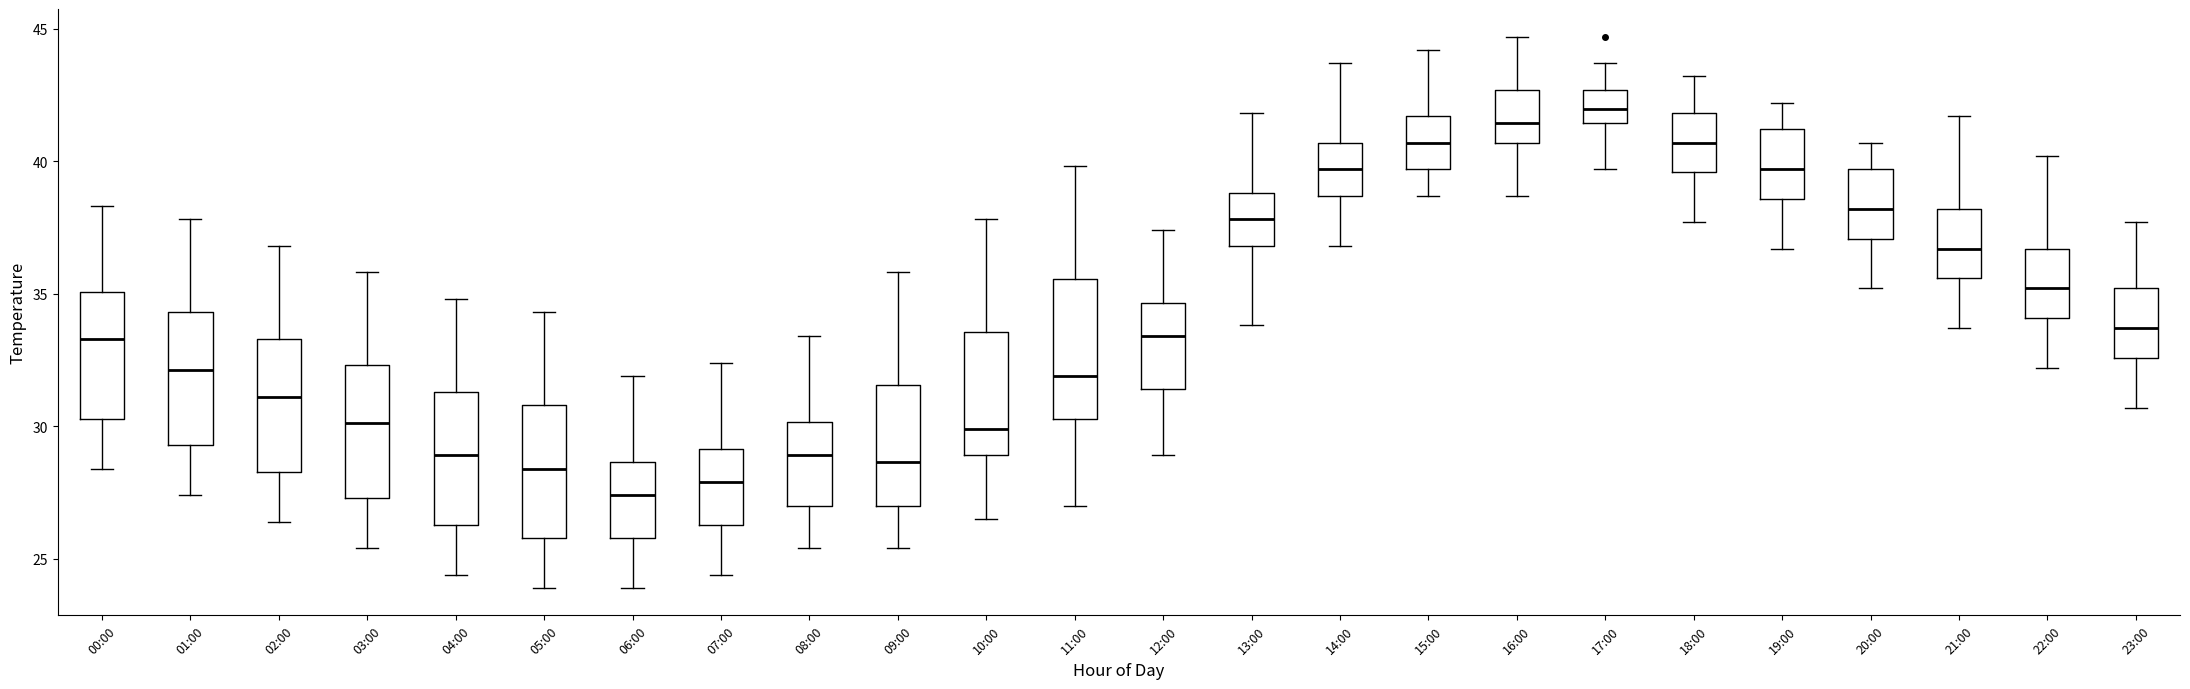

Reading left to right, read every box against the y-axis: the position of its median line, the range the box covers, and the ends of its whiskers. The values are not printed on the chart, so give them approximately, as read against the axis.

00:00: median 33.5, box 30.5 to 35.0, whiskers 28.5 to 38.5
01:00: median 32.0, box 29.5 to 34.5, whiskers 27.5 to 38.0
02:00: median 31.0, box 28.5 to 33.5, whiskers 26.5 to 37.0
03:00: median 30.0, box 27.5 to 32.5, whiskers 25.5 to 36.0
04:00: median 29.0, box 26.5 to 31.5, whiskers 24.5 to 35.0
05:00: median 28.5, box 26.0 to 31.0, whiskers 24.0 to 34.5
06:00: median 27.5, box 26.0 to 28.5, whiskers 24.0 to 32.0
07:00: median 28.0, box 26.5 to 29.0, whiskers 24.5 to 32.5
08:00: median 29.0, box 27.0 to 30.0, whiskers 25.5 to 33.5
09:00: median 28.5, box 27.0 to 31.5, whiskers 25.5 to 36.0
10:00: median 30.0, box 29.0 to 33.5, whiskers 26.5 to 38.0
11:00: median 32.0, box 30.5 to 35.5, whiskers 27.0 to 40.0
12:00: median 33.5, box 31.5 to 34.5, whiskers 29.0 to 37.5
13:00: median 38.0, box 37.0 to 39.0, whiskers 34.0 to 42.0
14:00: median 39.5, box 38.5 to 40.5, whiskers 37.0 to 43.5
15:00: median 40.5, box 39.5 to 41.5, whiskers 38.5 to 44.0
16:00: median 41.5, box 40.5 to 42.5, whiskers 38.5 to 44.5
17:00: median 42.0, box 41.5 to 42.5, whiskers 39.5 to 43.5
18:00: median 40.5, box 39.5 to 42.0, whiskers 37.5 to 43.0
19:00: median 39.5, box 38.5 to 41.0, whiskers 36.5 to 42.0
20:00: median 38.0, box 37.0 to 39.5, whiskers 35.0 to 40.5
21:00: median 36.5, box 35.5 to 38.0, whiskers 33.5 to 41.5
22:00: median 35.0, box 34.0 to 36.5, whiskers 32.0 to 40.0
23:00: median 33.5, box 32.5 to 35.0, whiskers 30.5 to 37.5